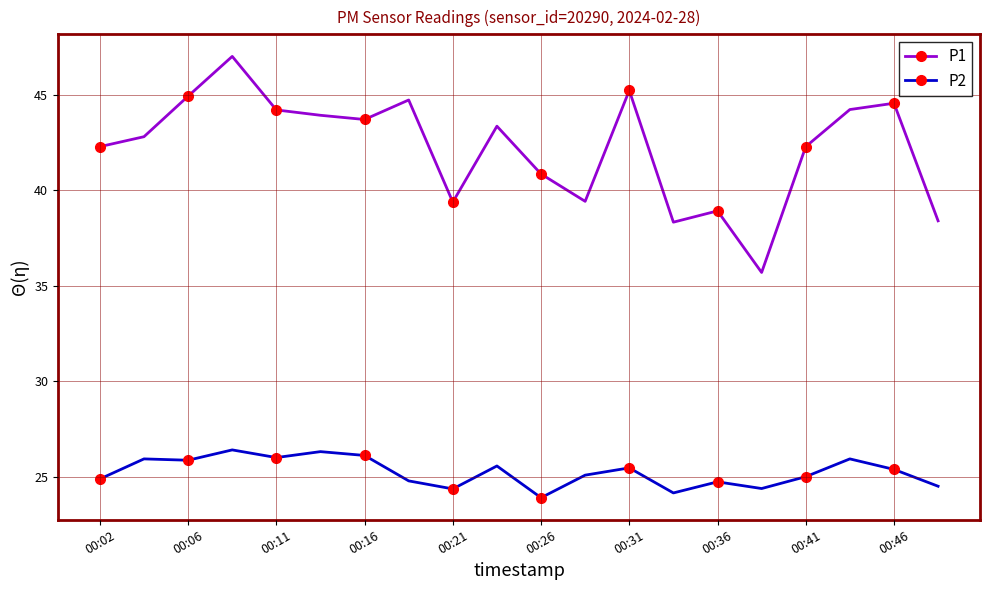

What is the minimum value shown in the chart?

23.9